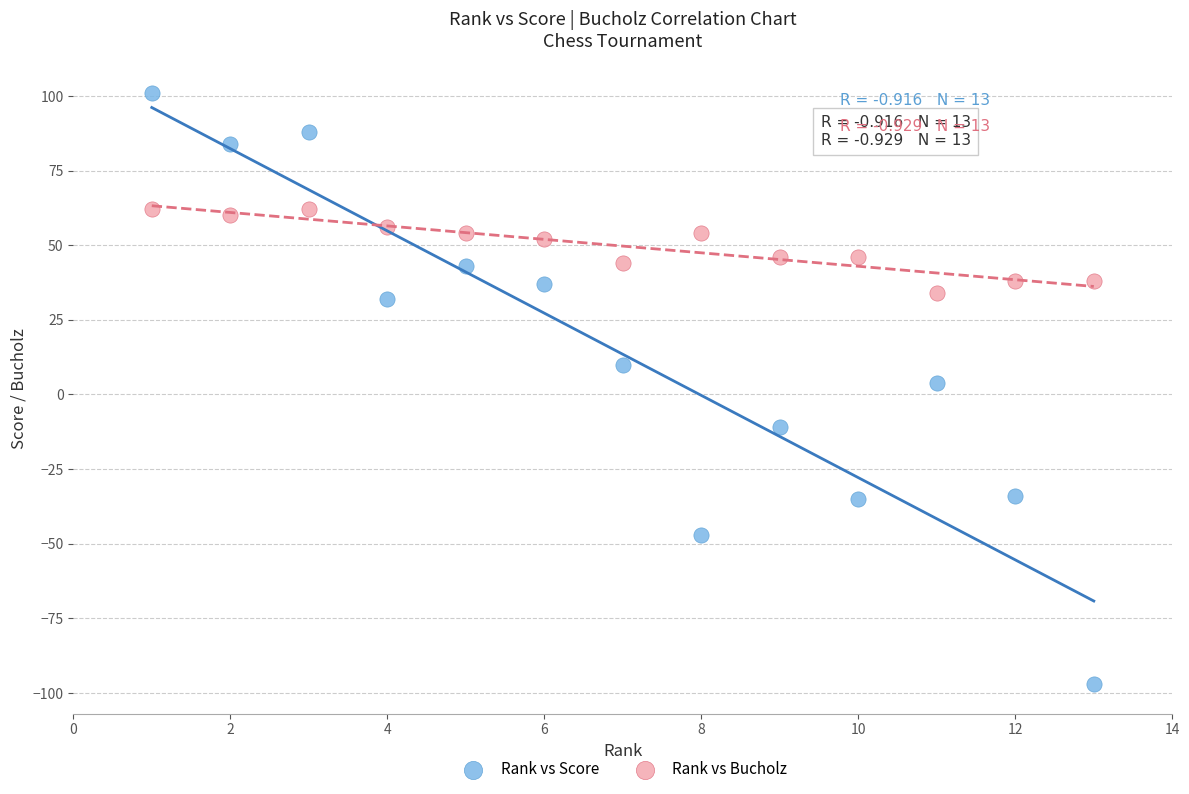

What is the X range (max minus min) for the scatter plot?

12